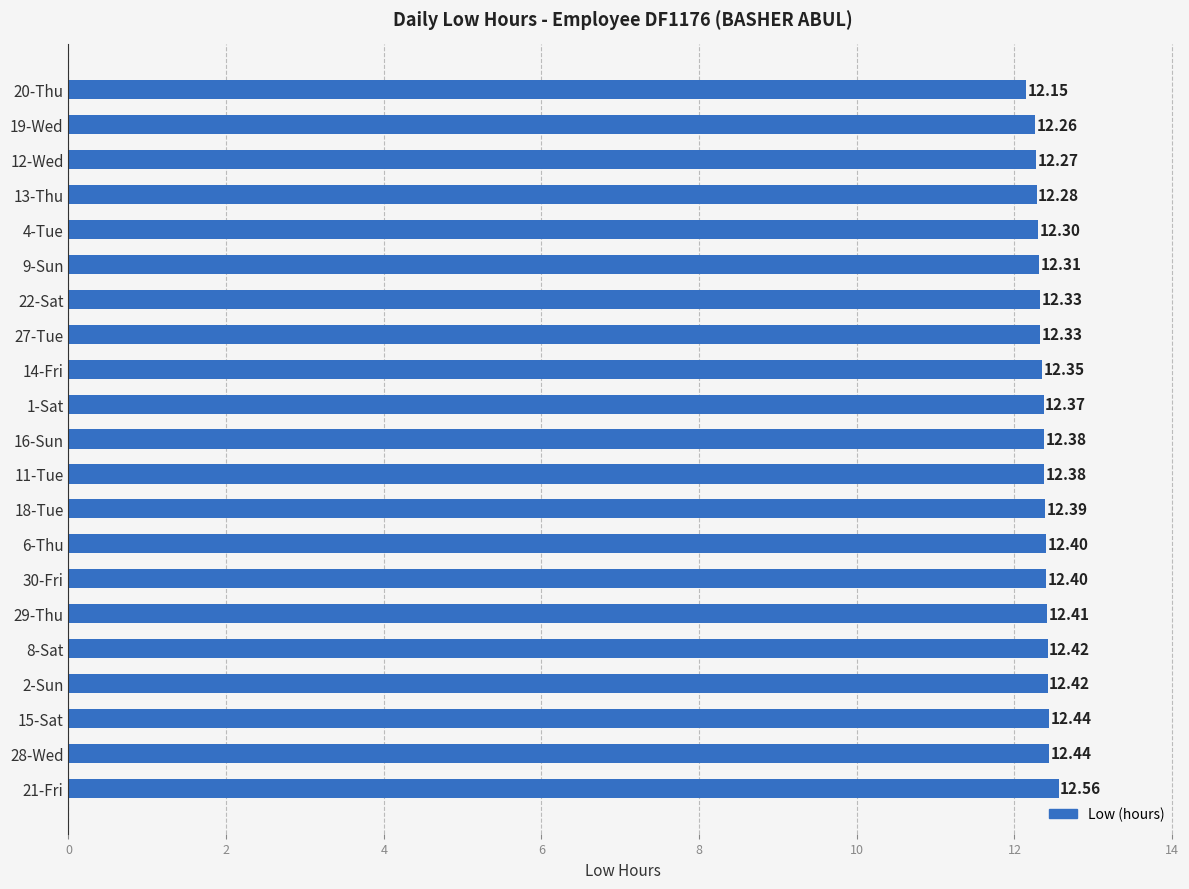

What is the difference between the maximum and minimum values?

0.4